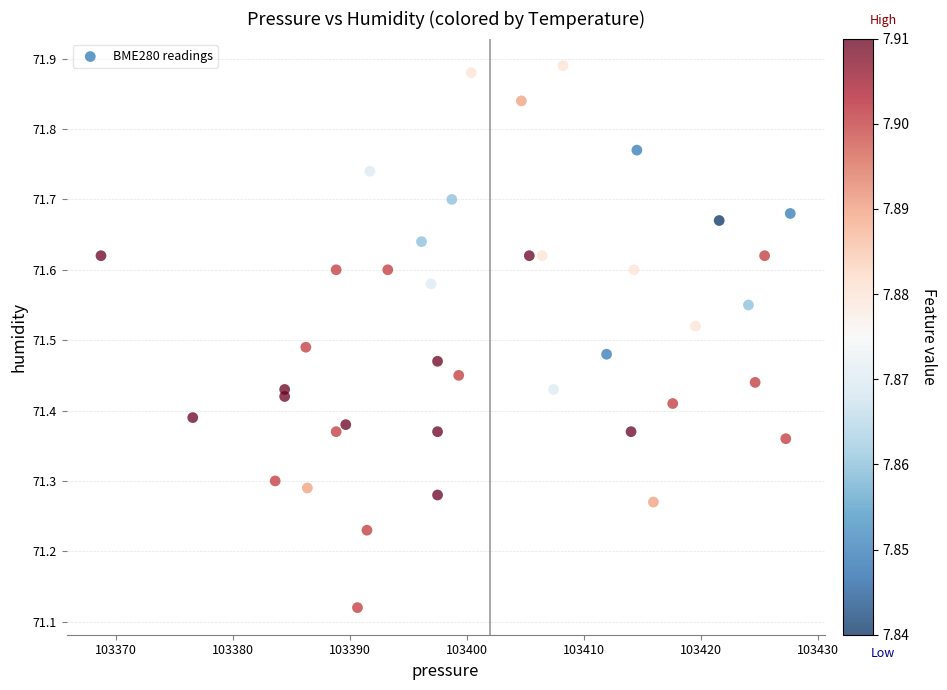

What is the range of Y values (max minus min)?

0.8